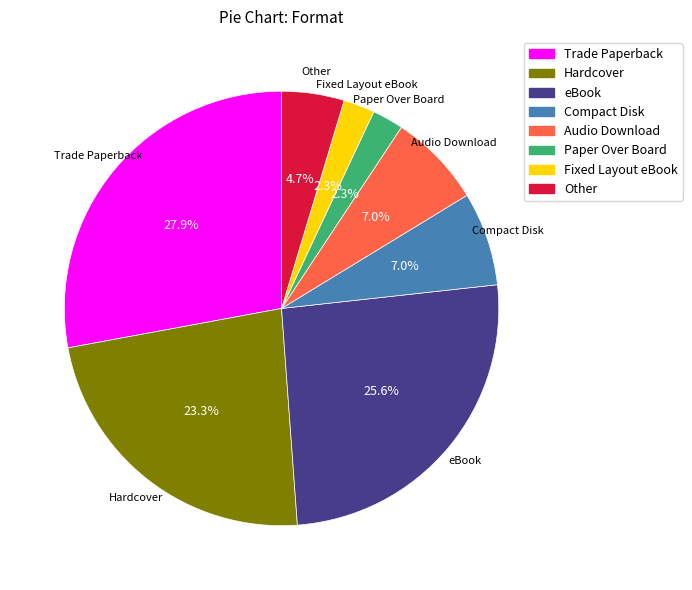

Which has a higher value, Hardcover or Trade Paperback?

Trade Paperback